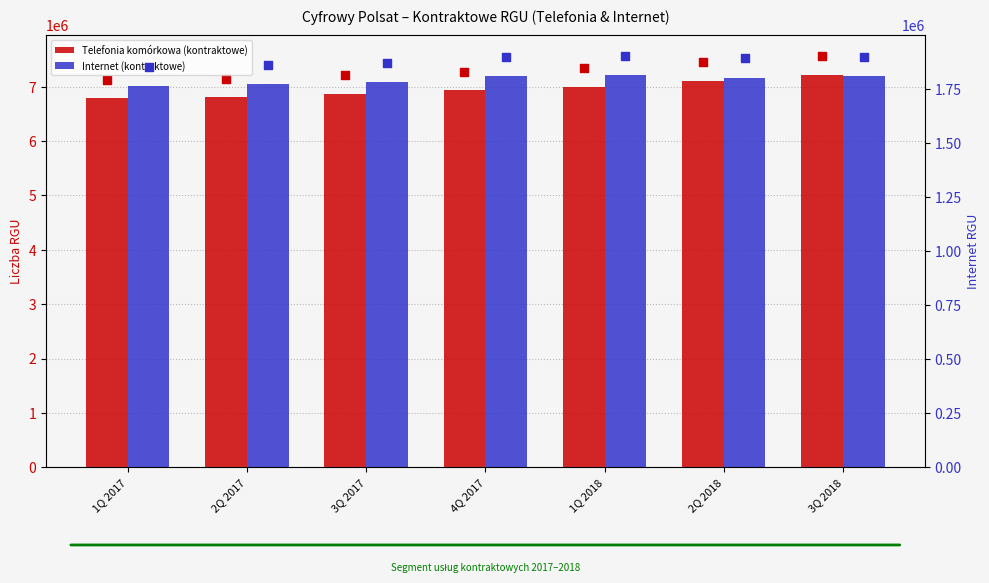

At which category is the sum across all series the highest?

3Q 2018